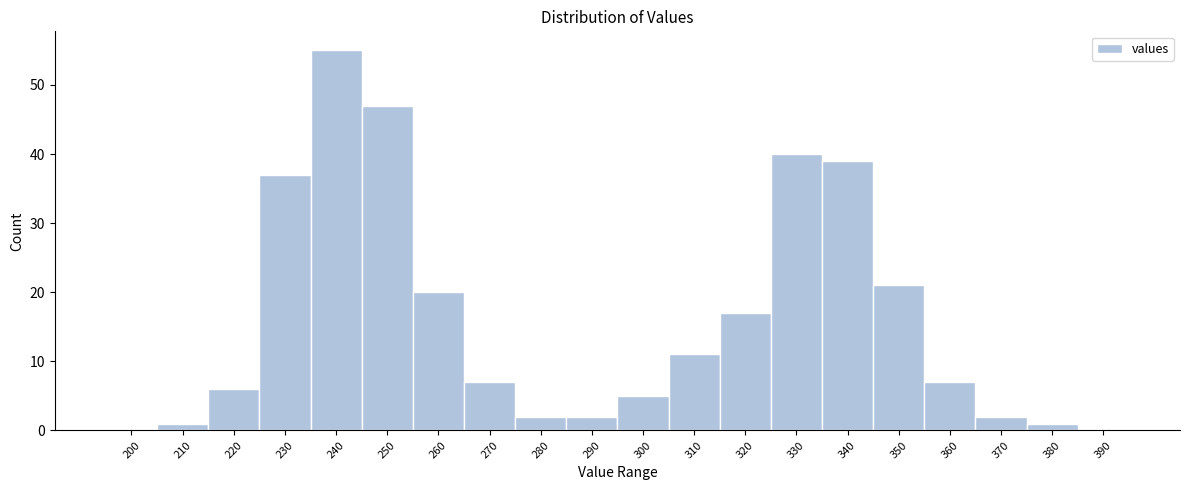

Reading right to left, extract all data points from this chart.

390=0	380=1	370=2	360=7	350=21	340=39	330=40	320=17	310=11	300=5	290=2	280=2	270=7	260=20	250=47	240=55	230=37	220=6	210=1	200=0